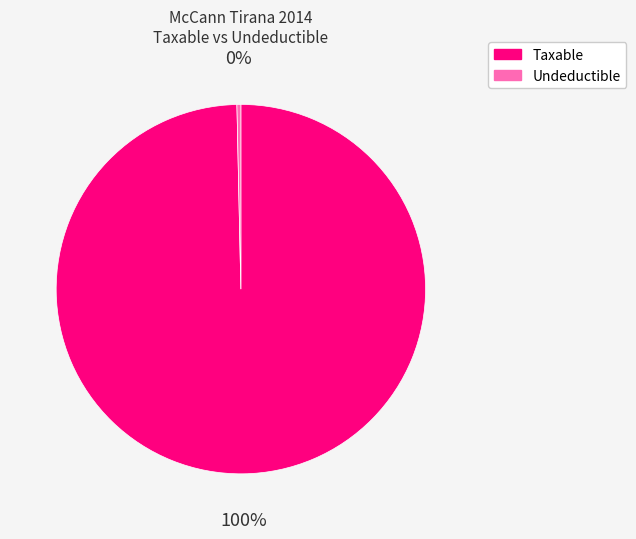

Which has a higher value, Taxable or Undeductible?

Taxable